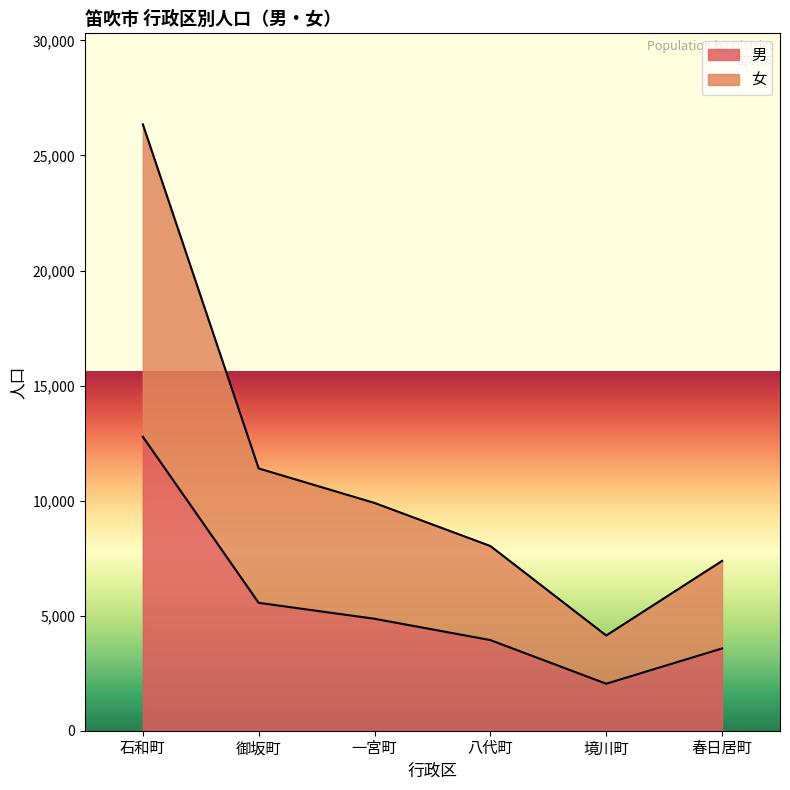

What position from the right is 御坂町?

5